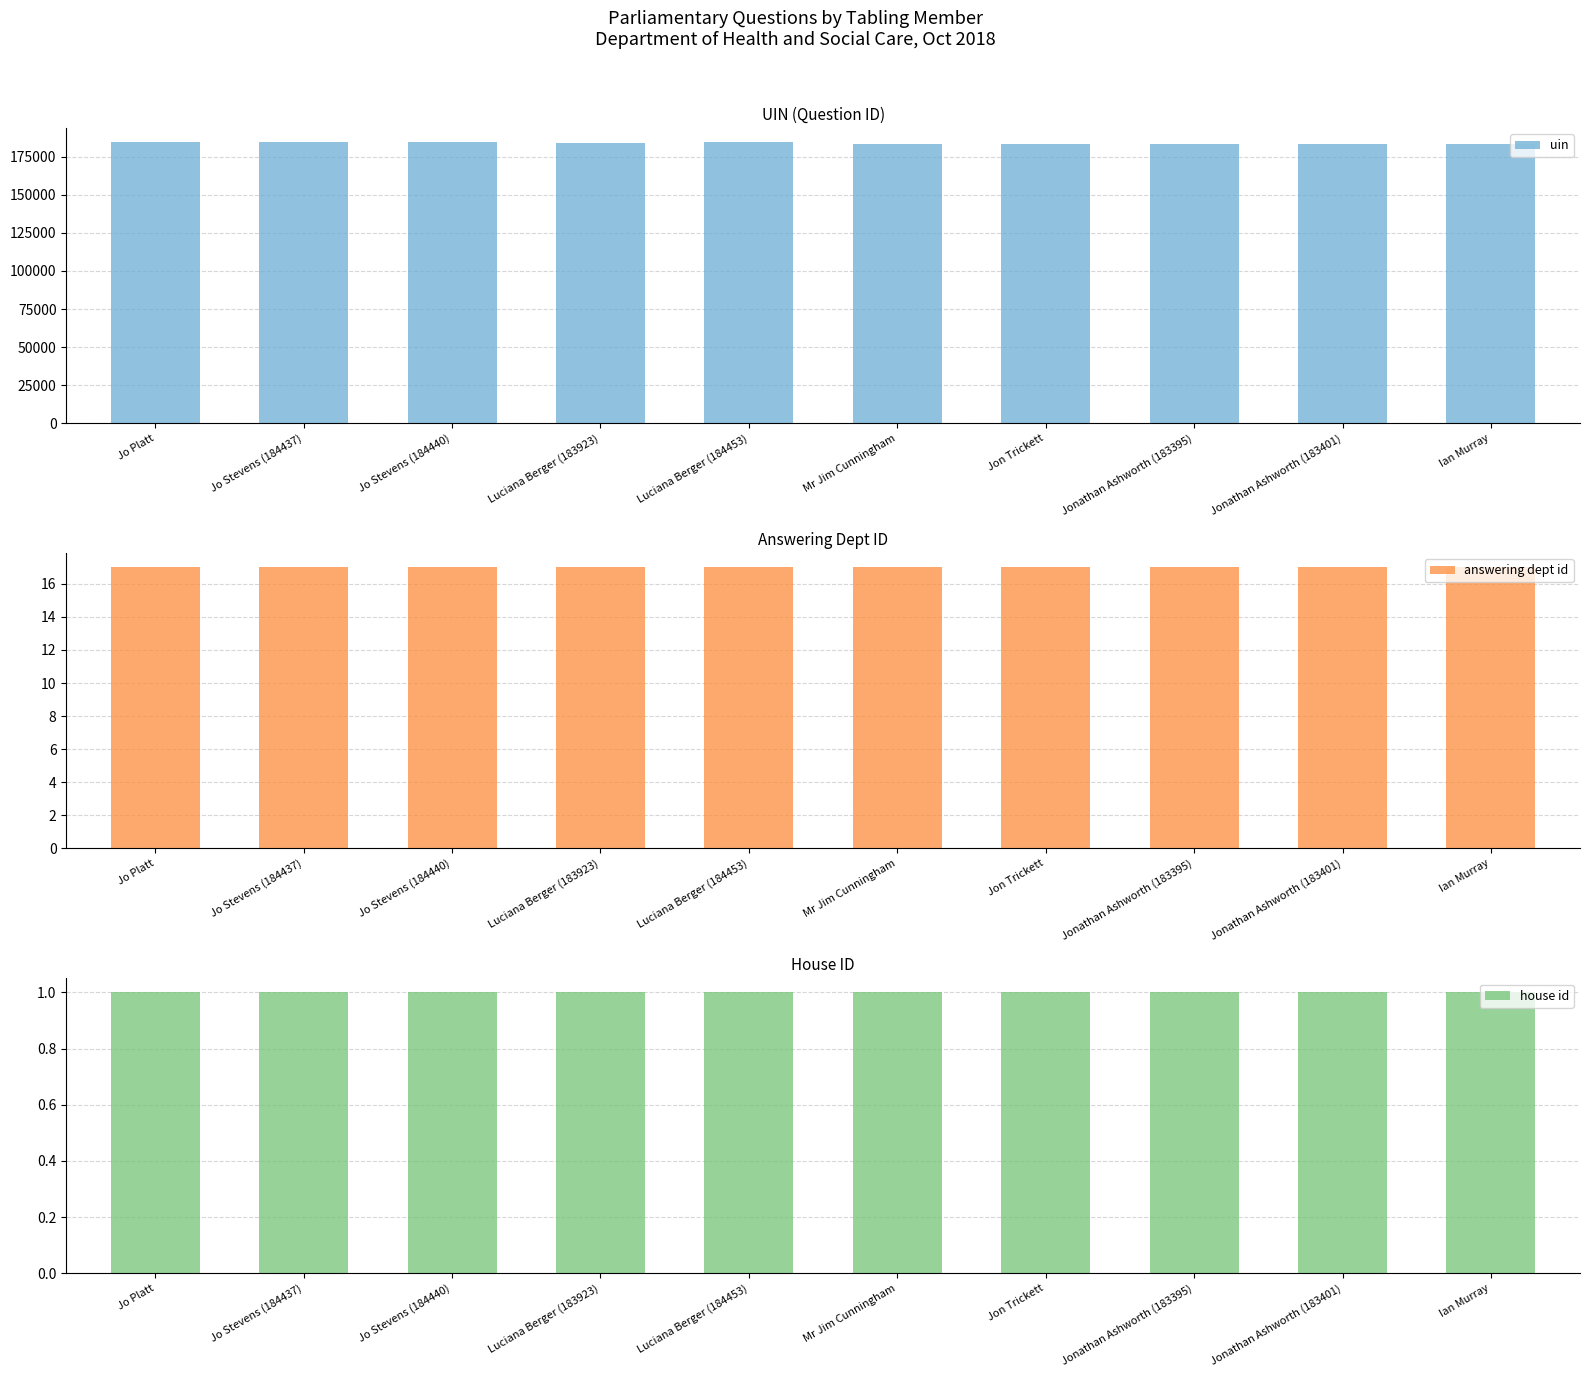

Which category has the lowest value in the answering dept id series?

Jo Platt